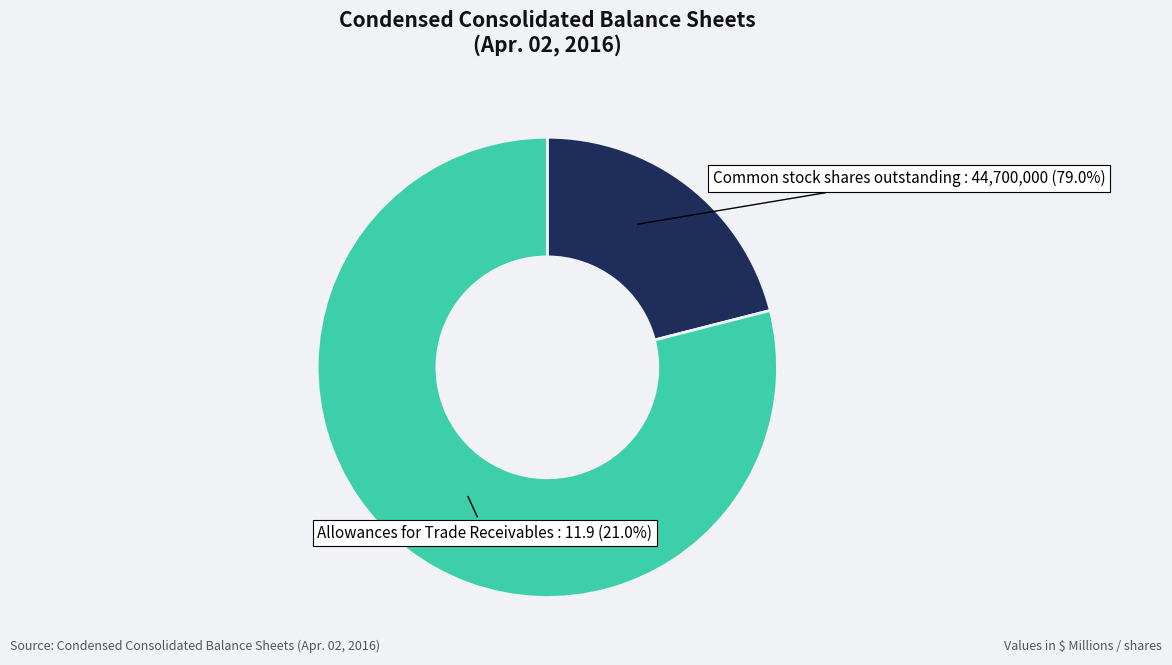

Which slice is the smallest?

Allowances for Trade Receivables